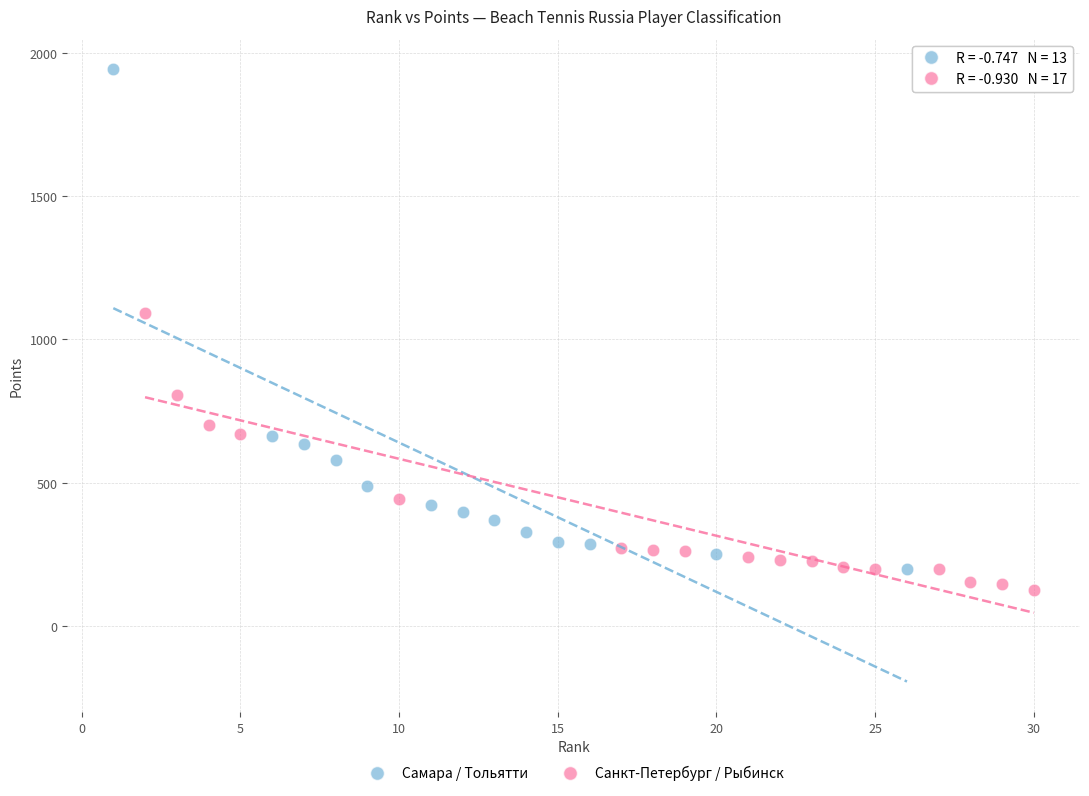

What are all the series names shown in the legend?

Самара / Тольятти, Санкт-Петербург / Рыбинск